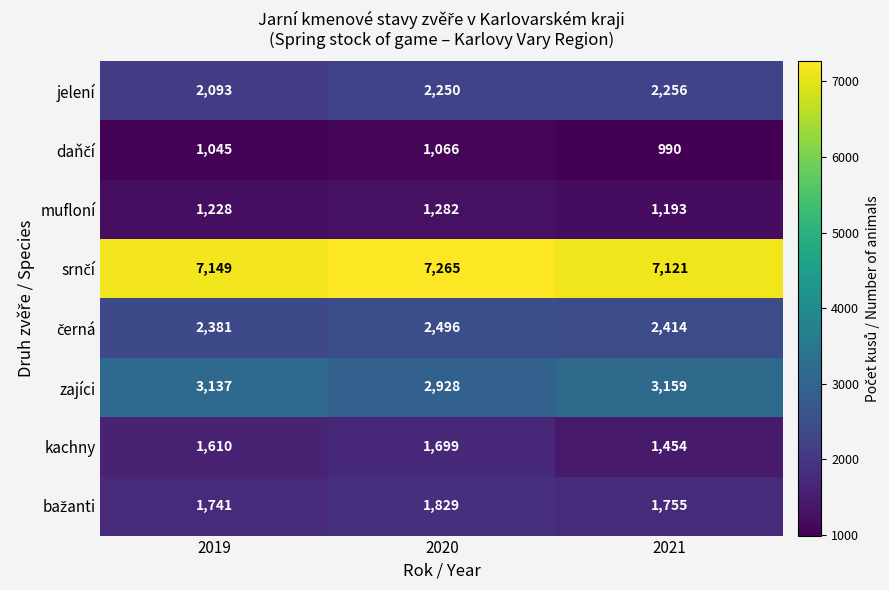

What is the minimum value shown in the chart?

990